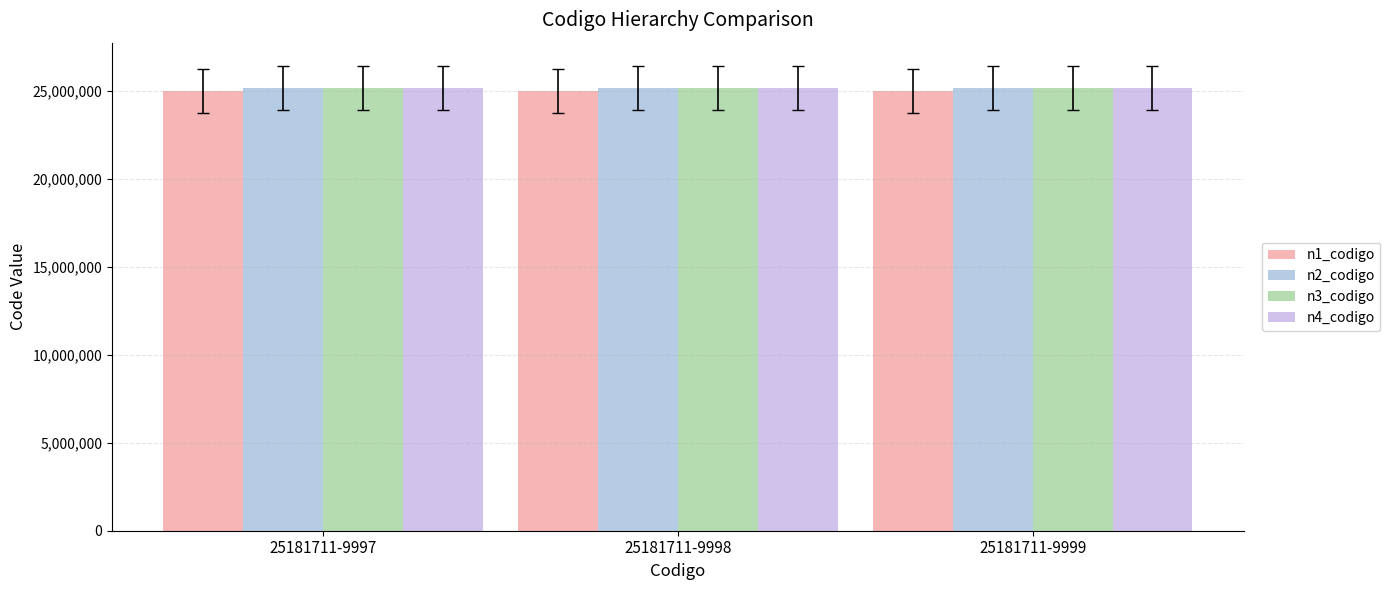

Does the chart contain stacked bars?

No